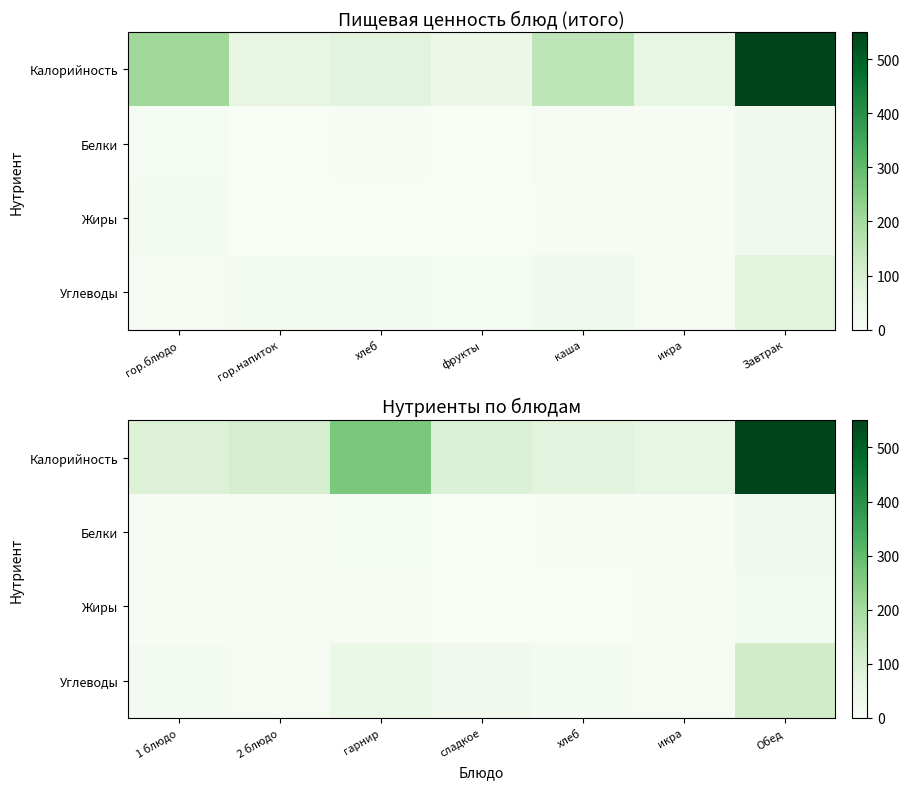

Which series has the largest range (max minus min)?

Калорийность